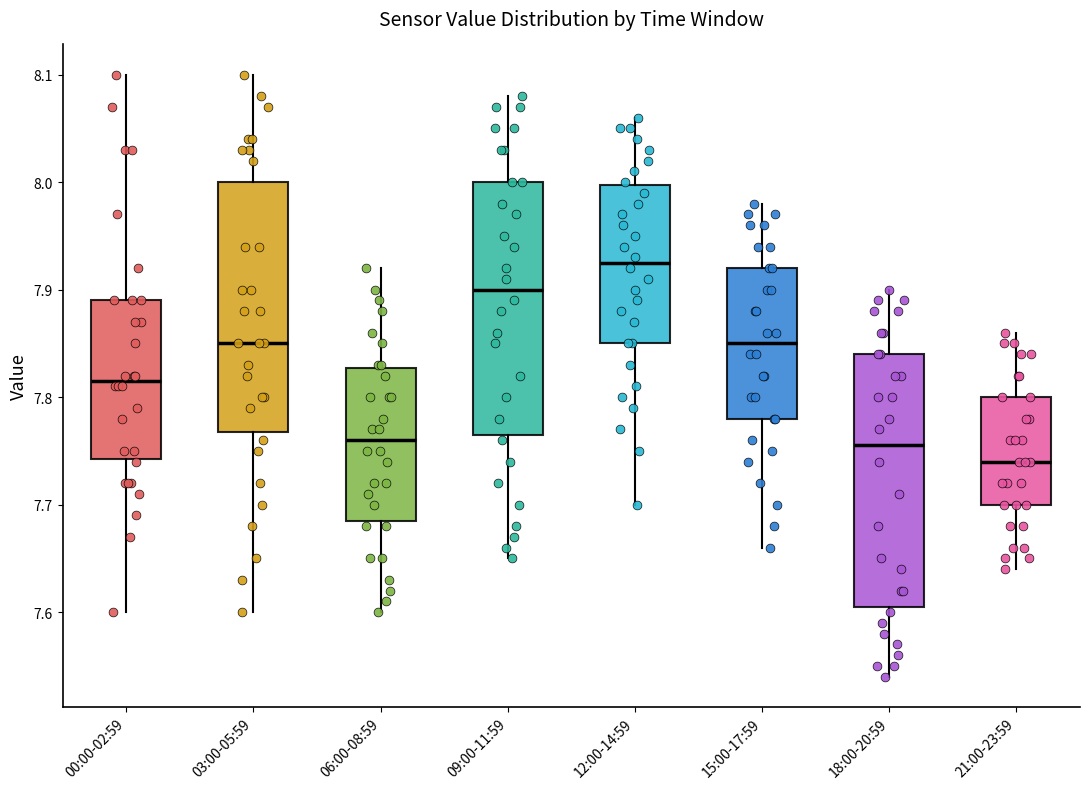

Where is the lower edge of the box for 09:00-11:59 on the y-axis? The values are not printed on the chart, so give them approximately, as read against the axis.

7.77